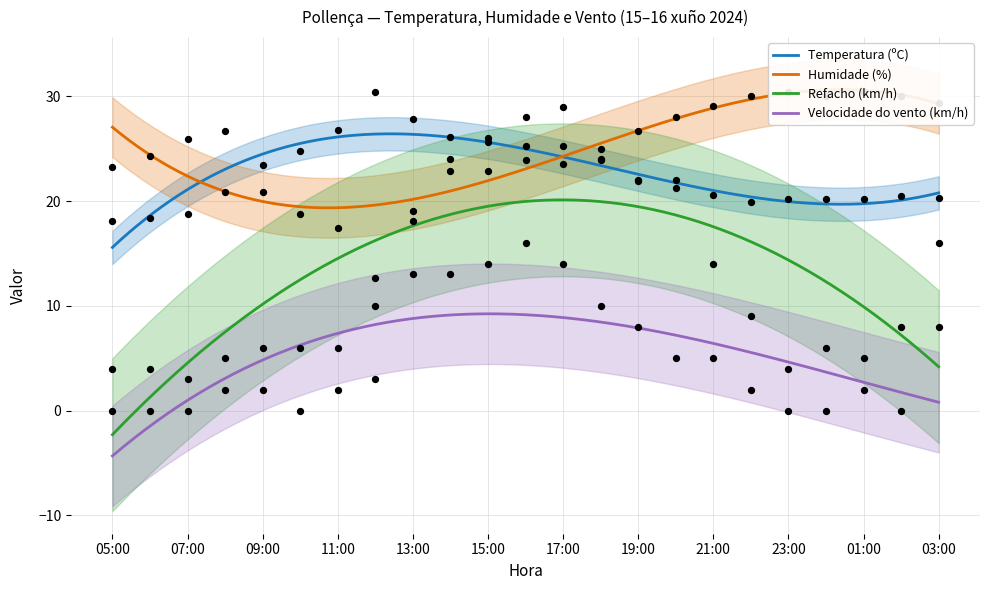

Is the value of Humidade (%) at 02:00 greater than the value of Velocidade do vento (km/h) at 14:00?

Yes